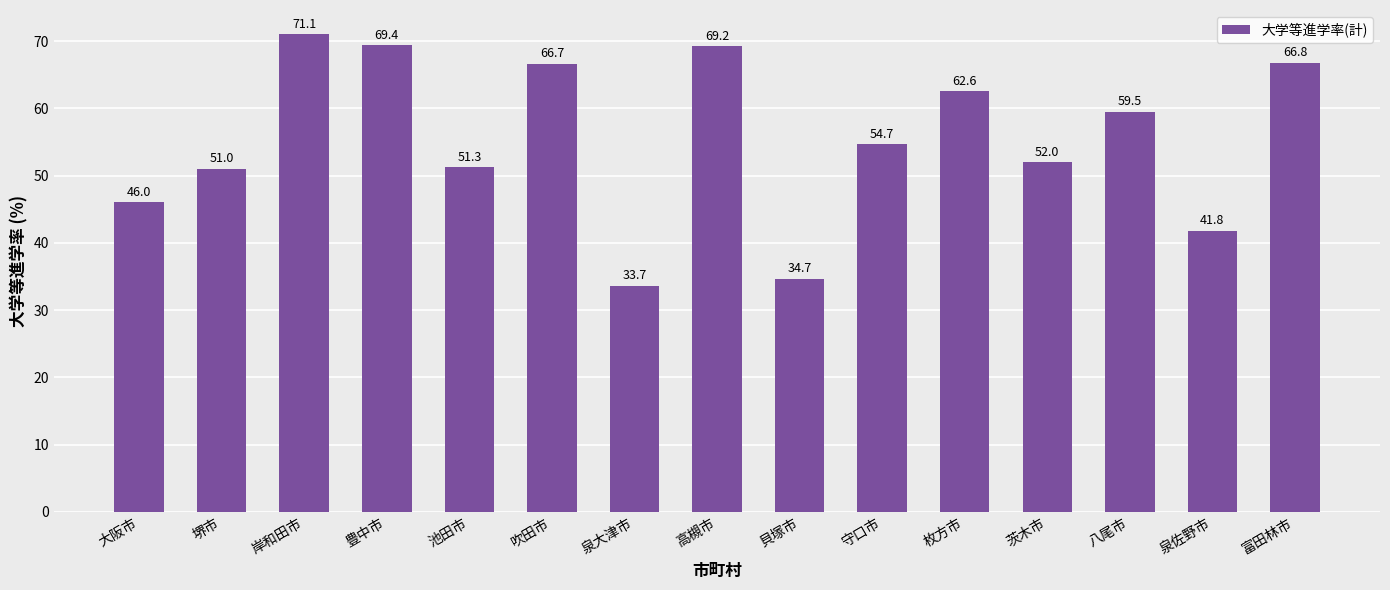

Which category has the highest value across all series?

岸和田市